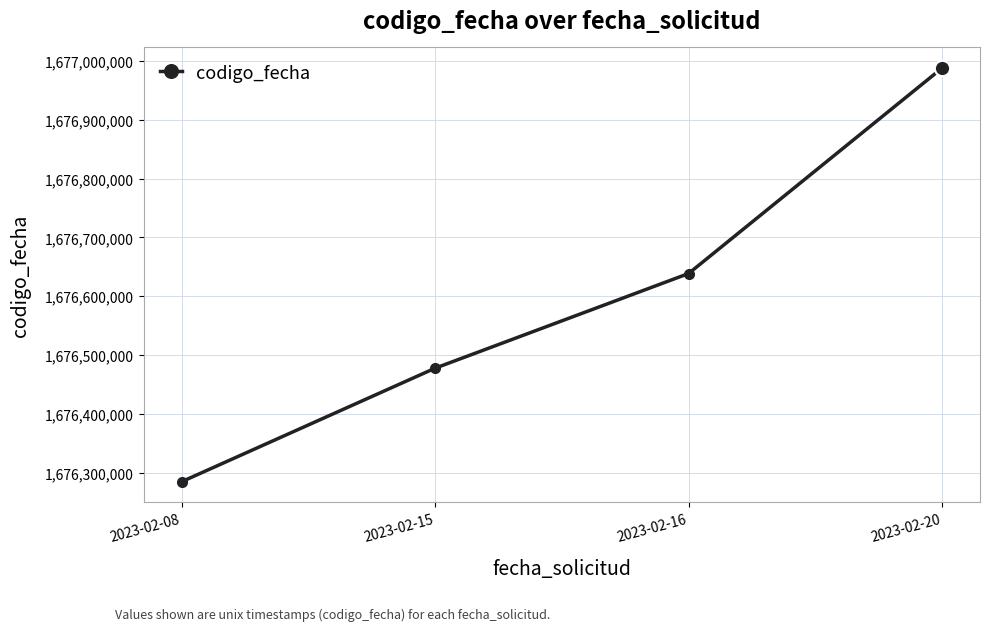

What is the smallest value displayed?

1676284369